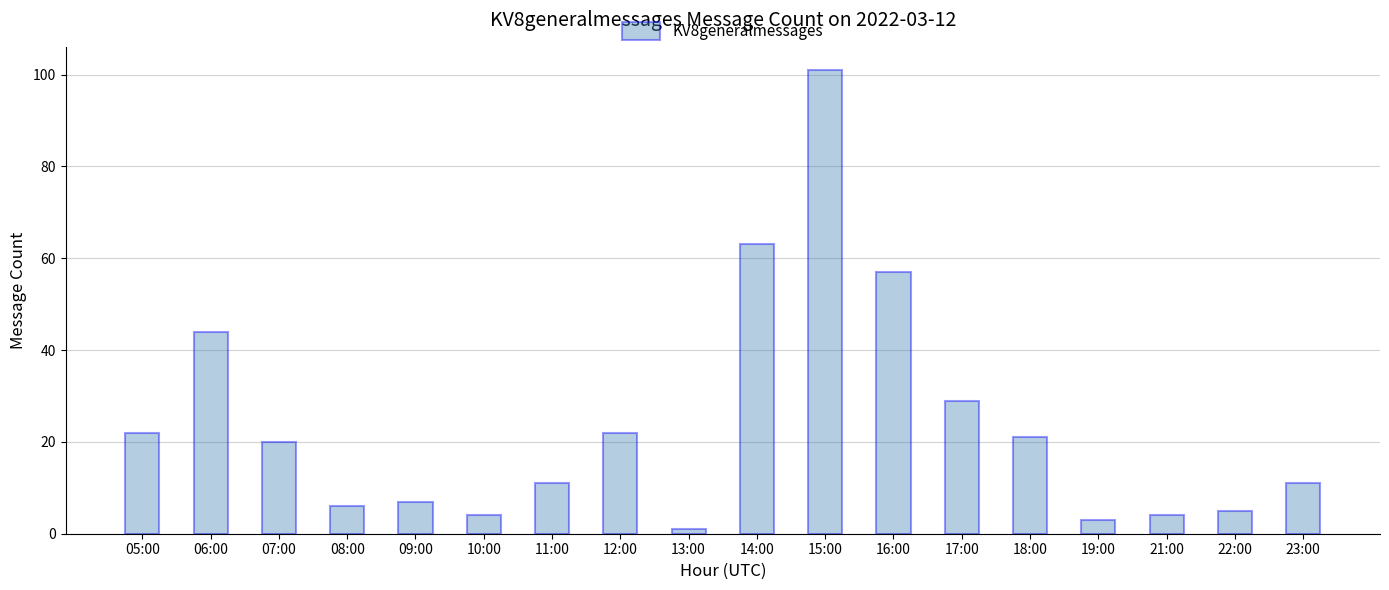

Reading right to left, extract all data points from this chart.

11	5	4	3	21	29	57	101	63	1	22	11	4	7	6	20	44	22